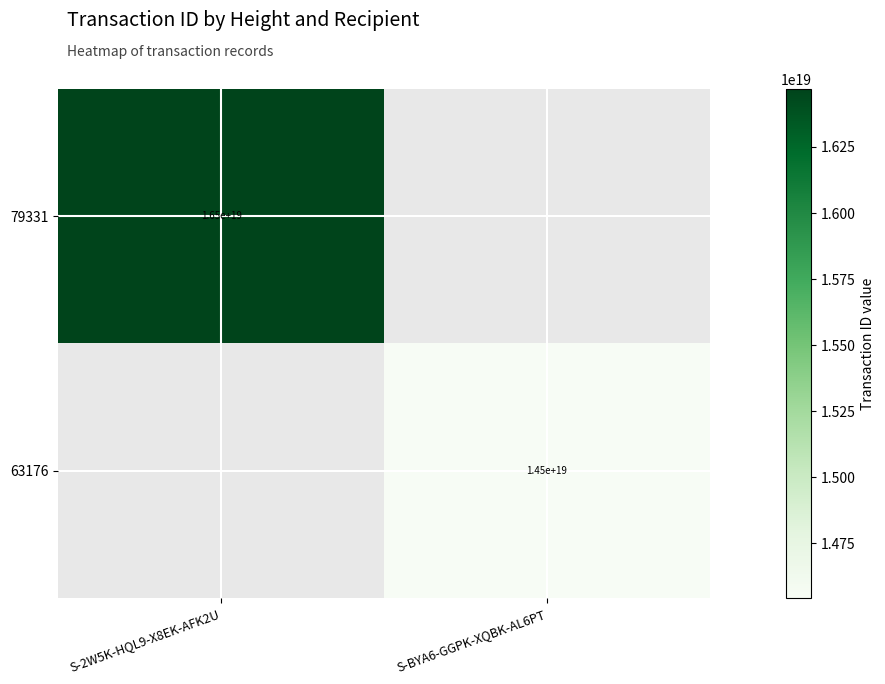

The value of 79331 at S-2W5K-HQL9-X8EK-AFK2U is 9858321310415607808. True or false?

False